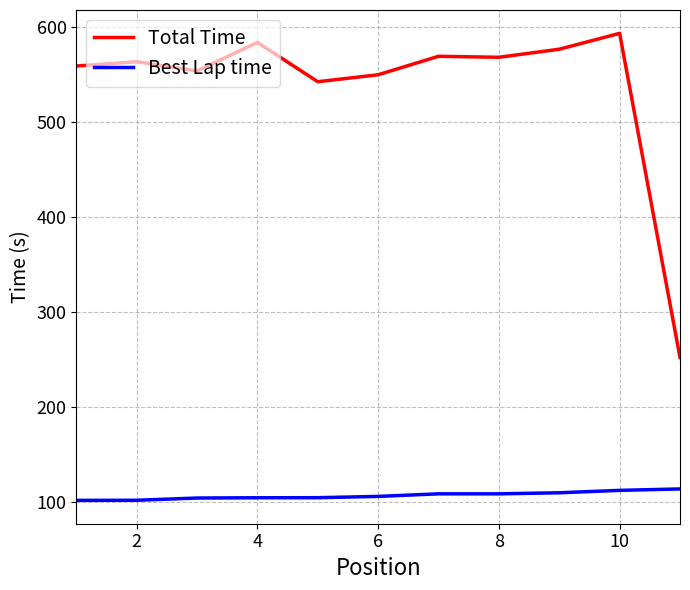

What are all the series names shown in the legend?

Total Time, Best Lap time